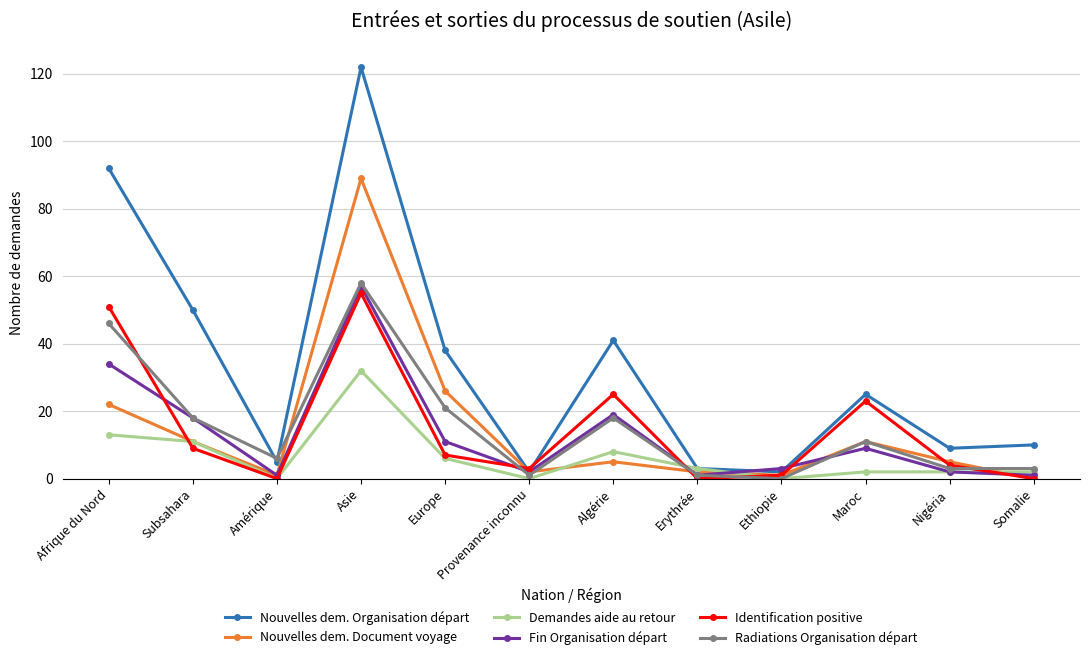

At which category does Identification positive reach its first local valley?

Amérique